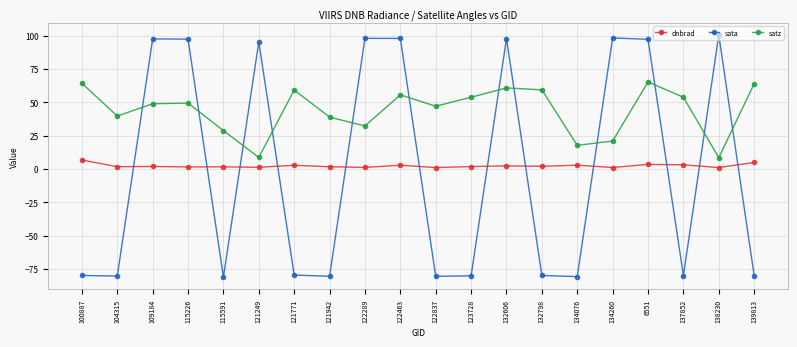

True or false: satz and dnbrad intersect in this chart.

False